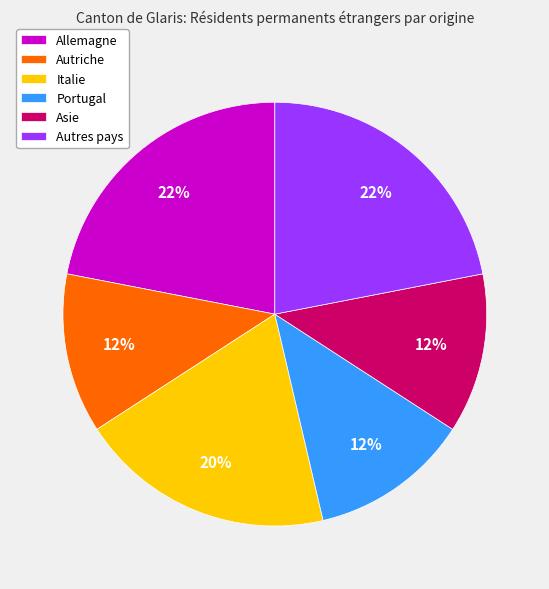

Is the sum of Asie and Autres pays greater than half?

No